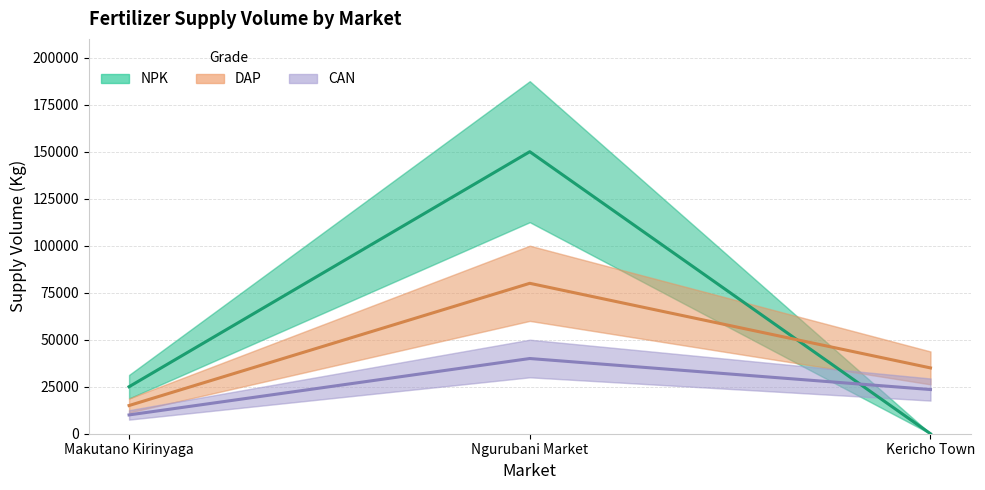

Reading left to right, extract all data points from this chart.

NPK: Makutano Kirinyaga=25000	Ngurubani Market=150000	Kericho Town=0
DAP: Makutano Kirinyaga=15000	Ngurubani Market=80000	Kericho Town=35000
CAN: Makutano Kirinyaga=10000	Ngurubani Market=40000	Kericho Town=23500